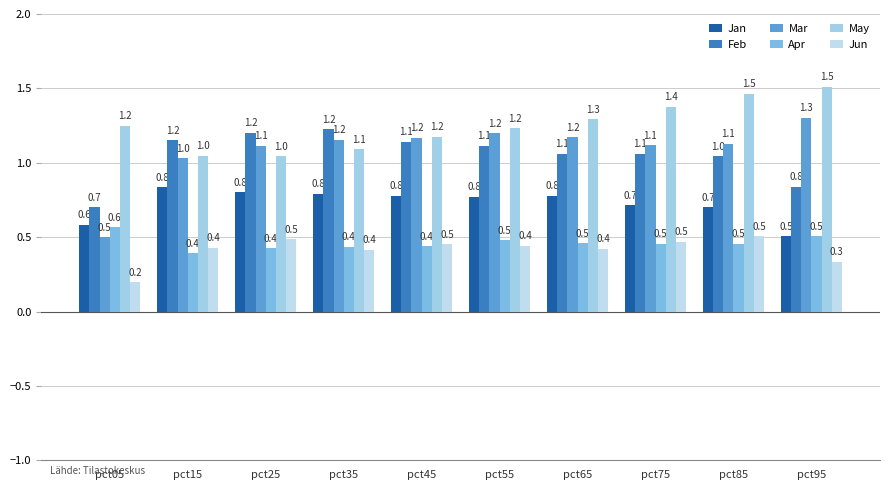

Between pct15 and pct55, which series saw the biggest shift?

May